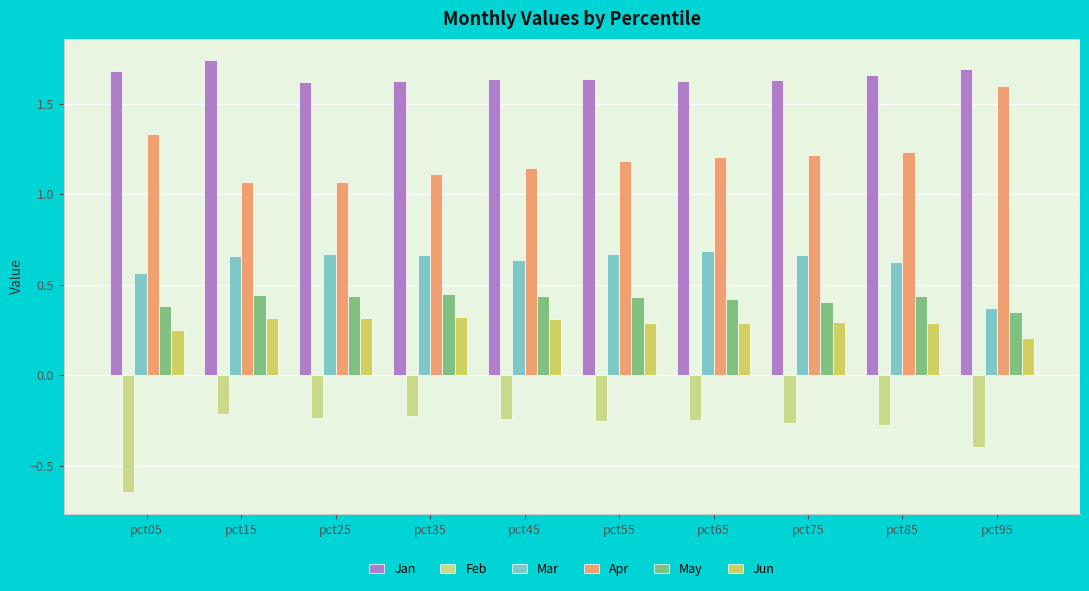

List the series in order of their peak value, lowest first.

Feb, Jun, May, Mar, Apr, Jan